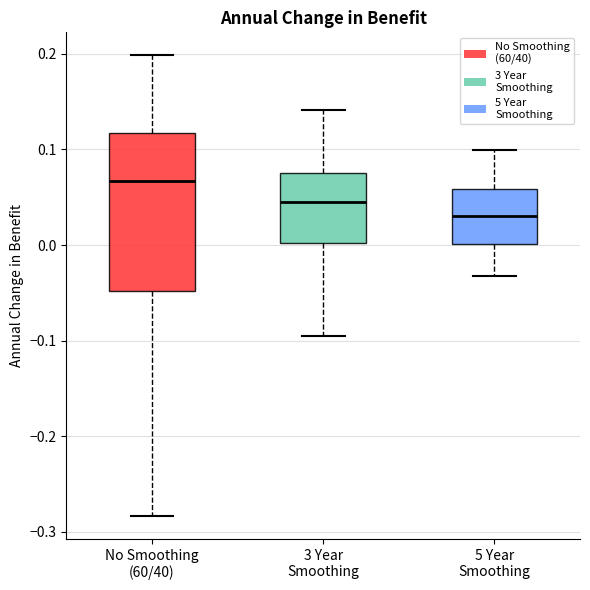

Comparing the boxes themselves (not the whiskers), which one is the tallest?

No Smoothing (60/40)